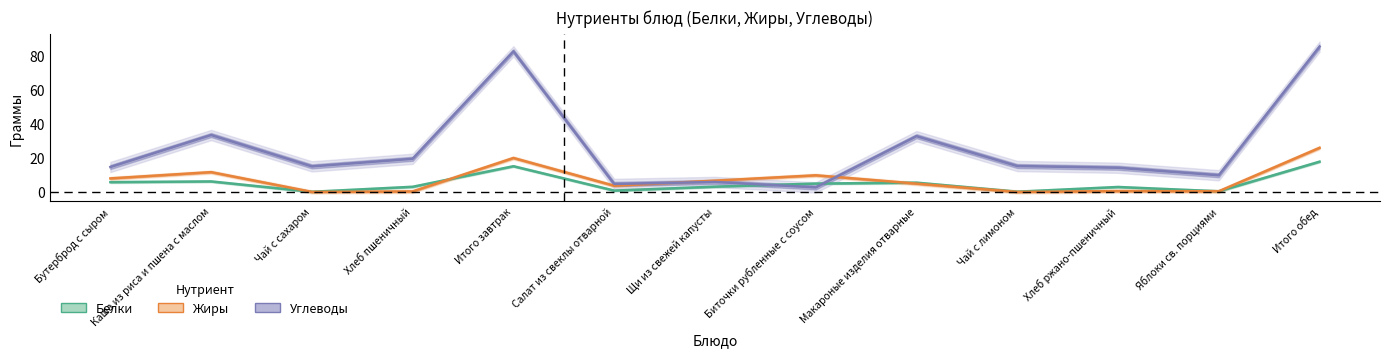

Where is the first local minimum for Жиры?

Чай с сахаром